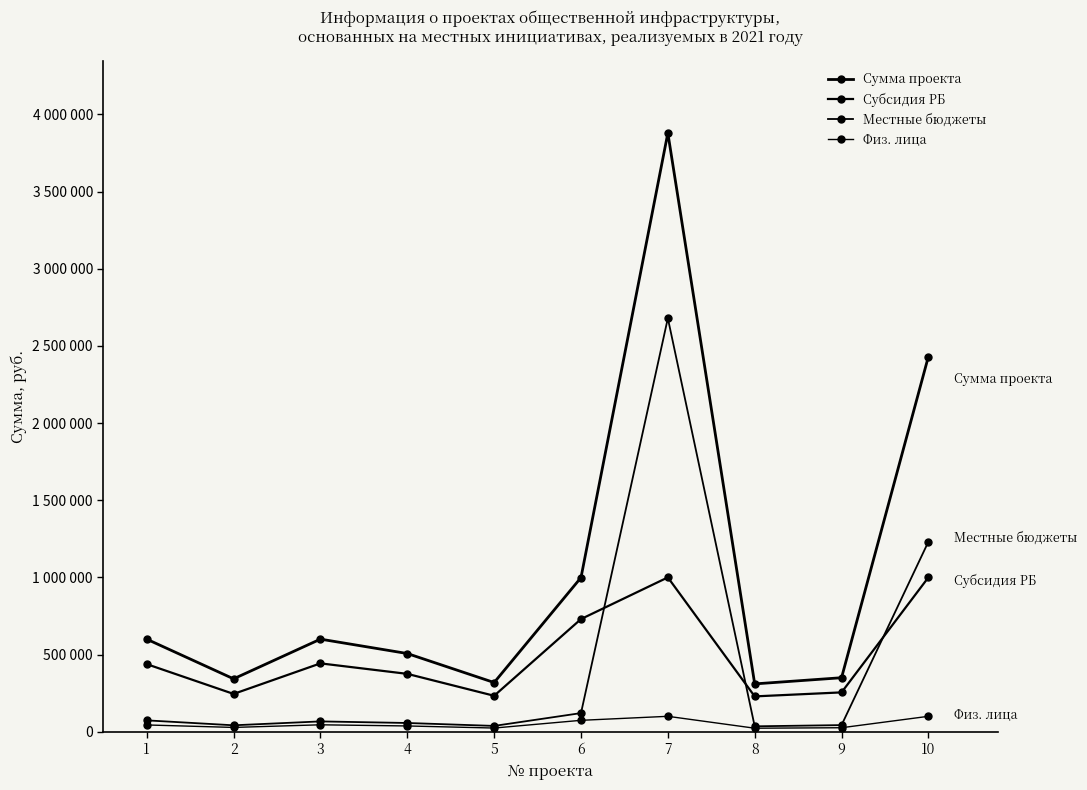

True or false: Сумма проекта and Субсидия РБ cross at least once.

False